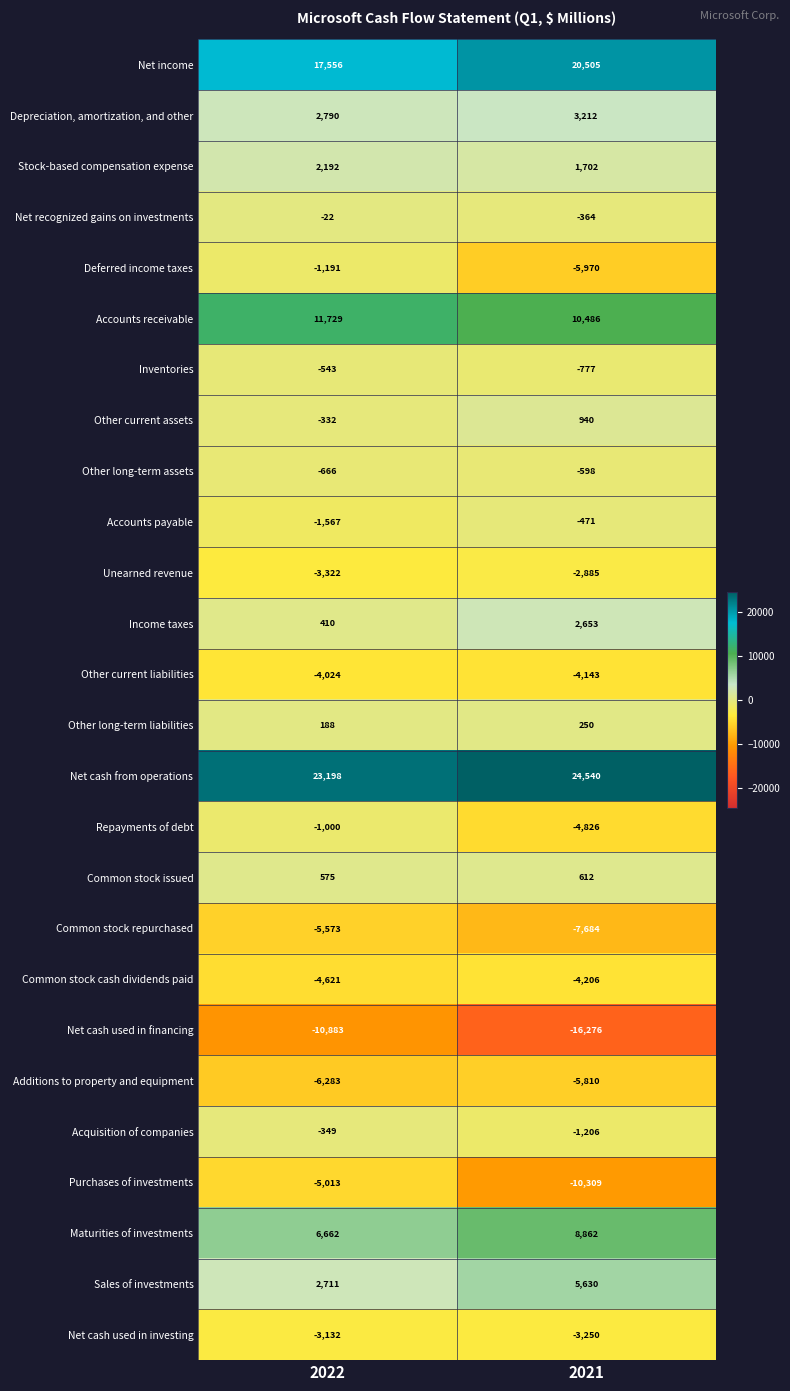

Is it true that Common stock issued equals 255 at 2021?

False